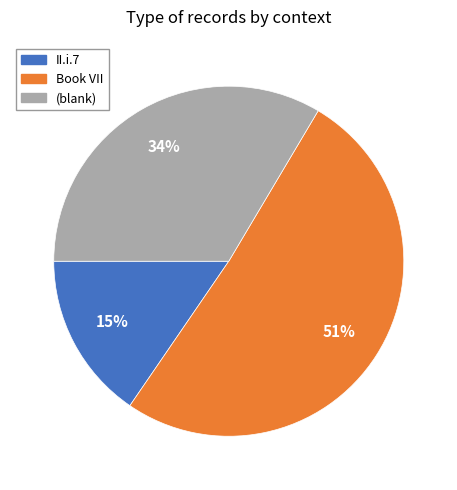

To the nearest percent, what is the difference between the largest and smallest slice percentages?

36%